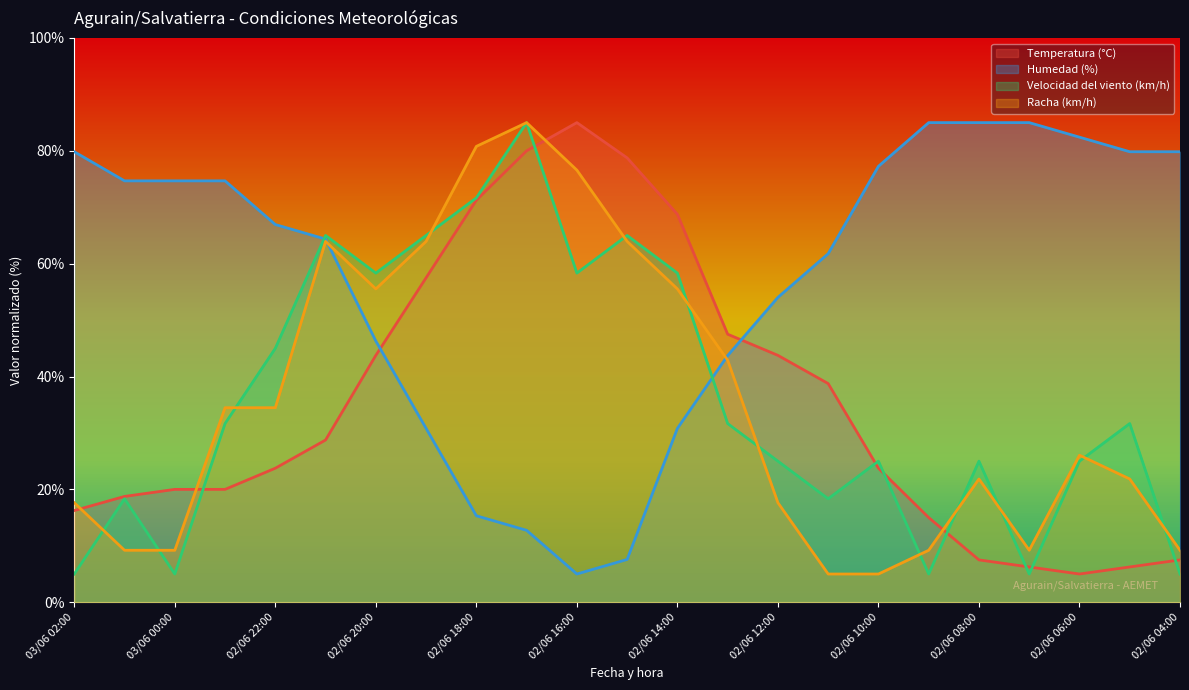

After their last crossing, which series has the higher values: Velocidad del viento (km/h) or Racha (km/h)?

Racha (km/h)